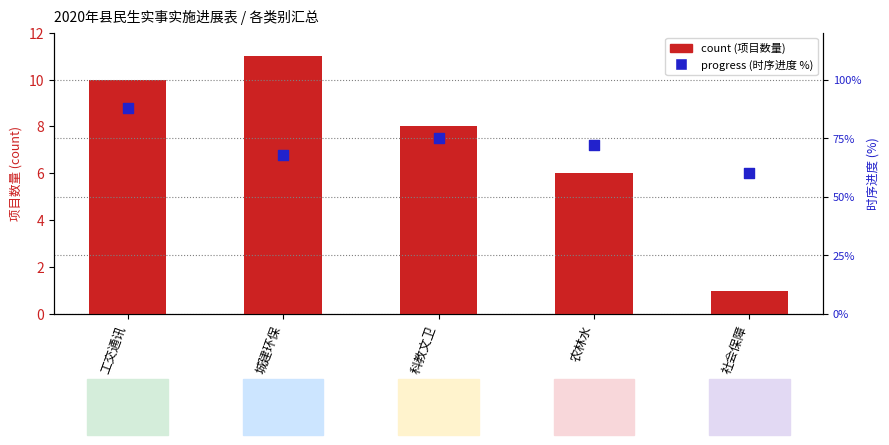

What are all the series names shown in the legend?

count, progress (%) within category